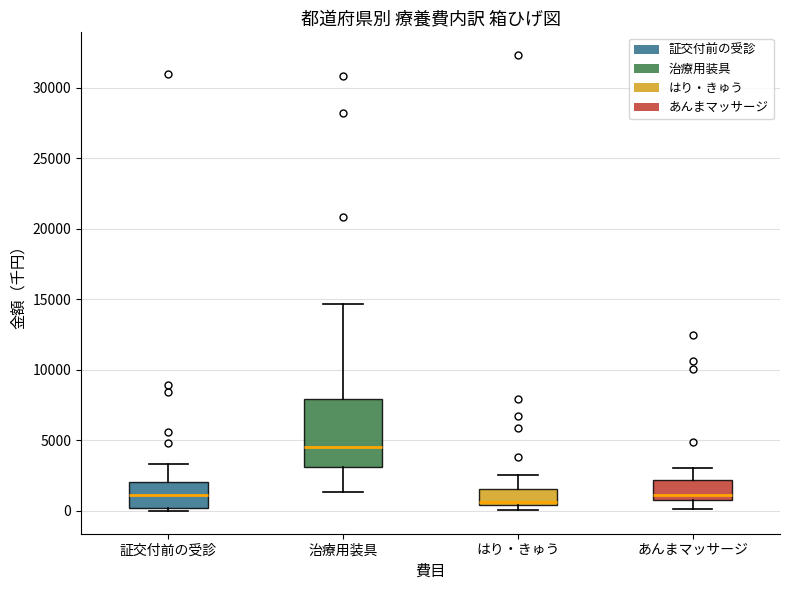

Reading left to right, read every box against the y-axis: the position of its median line, the range the box covers, and the ends of its whiskers. The values are not printed on the chart, so give them approximately, as read against the axis.

証交付前の受診: median 1000, box 0 to 2000, whiskers 0 (just below the box's lower edge) to 3500
治療用装具: median 4500, box 3000 to 8000, whiskers 1500 to 14500
はり・きゅう: median 500 (just above the box's lower edge), box 500 to 1500, whiskers 0 to 2500
あんまマッサージ: median 1000 (just above the box's lower edge), box 1000 to 2000, whiskers 0 to 3000